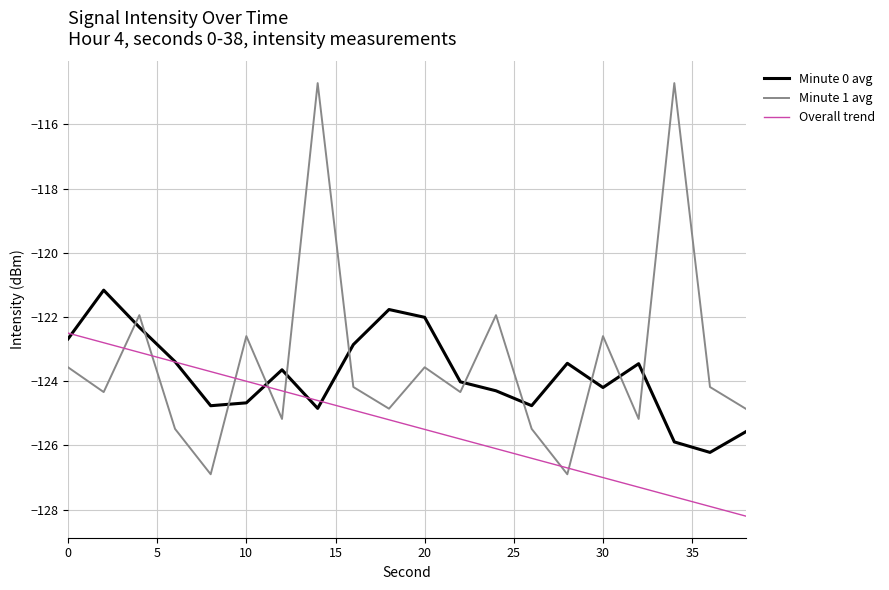

What is the sum of all Overall trend values?

-2507.0